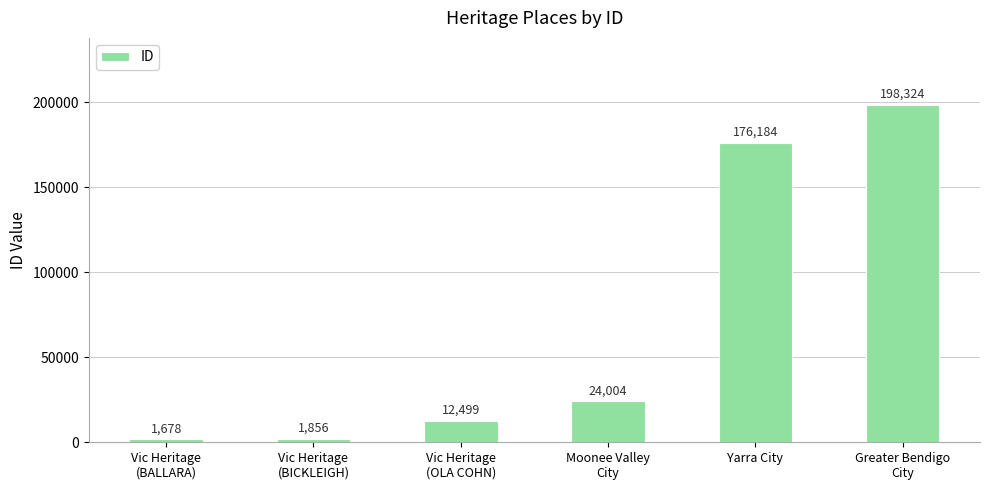

Reading left to right, extract all data points from this chart.

Vic Heritage
(BALLARA)=1678	Vic Heritage
(BICKLEIGH)=1856	Vic Heritage
(OLA COHN)=12499	Moonee Valley
City=24004	Yarra City=176184	Greater Bendigo
City=198324